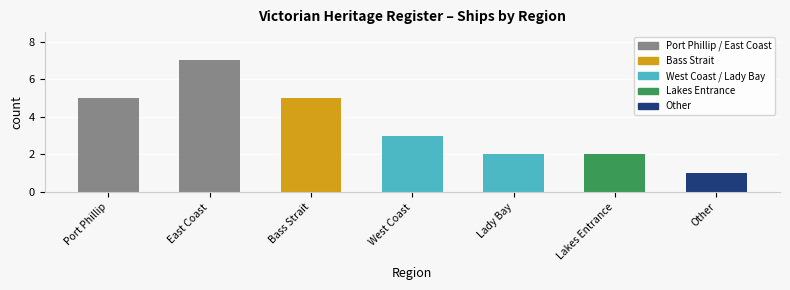

Is it true that the value at Lady Bay is 2?

True